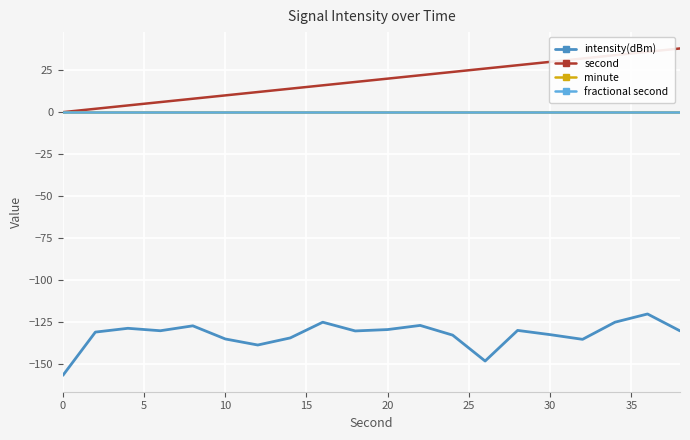

Is this an area chart (filled region under the line)?

No